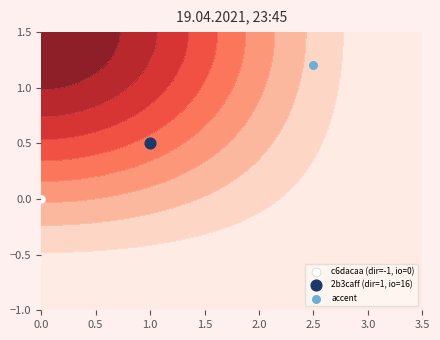

How many positive values are there?

1